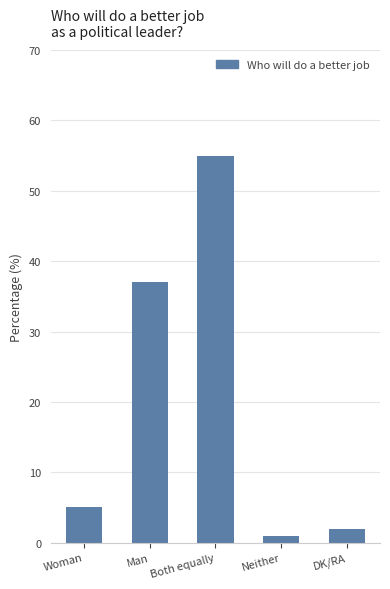

List the labels in order of value, smallest first.

Neither, DK/RA, Woman, Man, Both equally